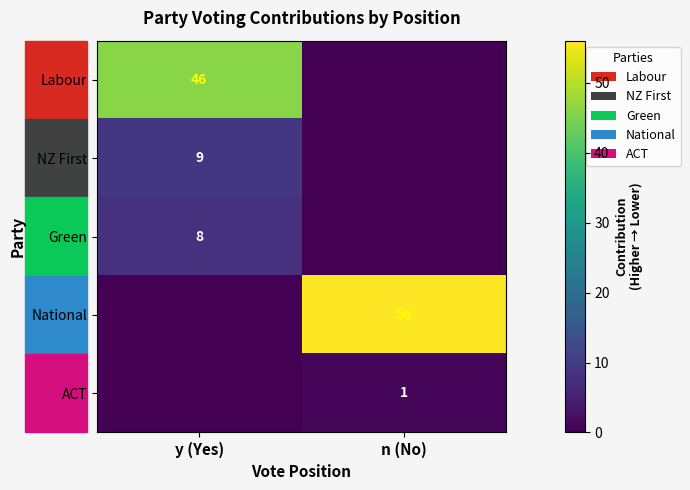

What is the difference between the highest and lowest values at n (No)?

56